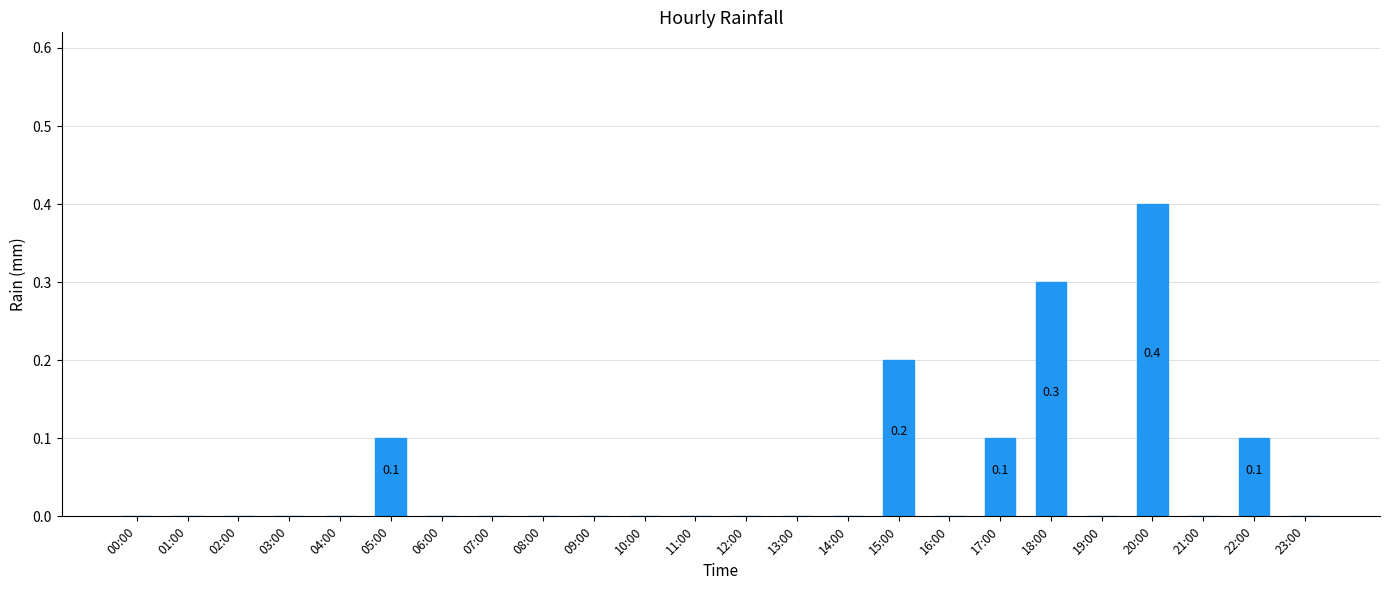

Reading left to right, list all the values displayed in this chart.

0.0	0.0	0.0	0.0	0.0	0.1	0.0	0.0	0.0	0.0	0.0	0.0	0.0	0.0	0.0	0.2	0.0	0.1	0.3	0.0	0.4	0.0	0.1	0.0